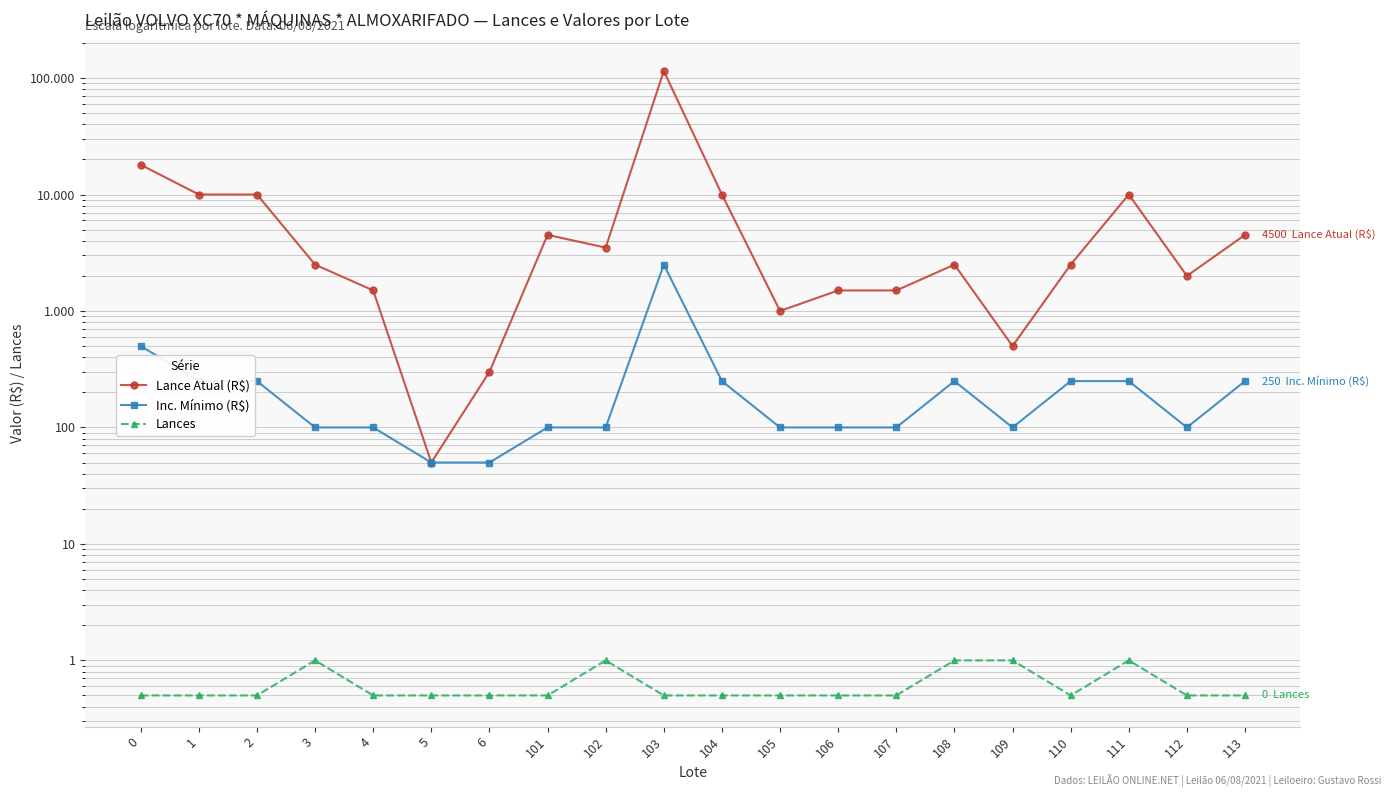

List the labels in order of Lances value, smallest first.

0, 1, 2, 4, 5, 6, 101, 103, 104, 105, 106, 107, 110, 112, 113, 3, 102, 108, 109, 111